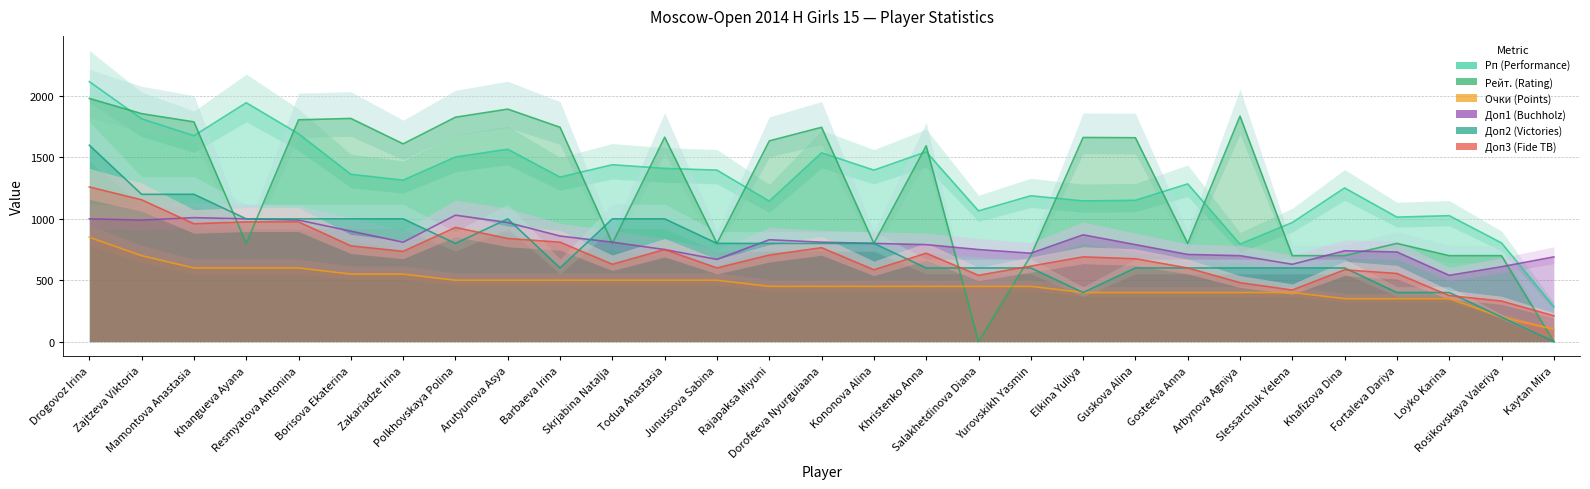

How many values in the Доп1 (Buchholz) series are below 800?

14